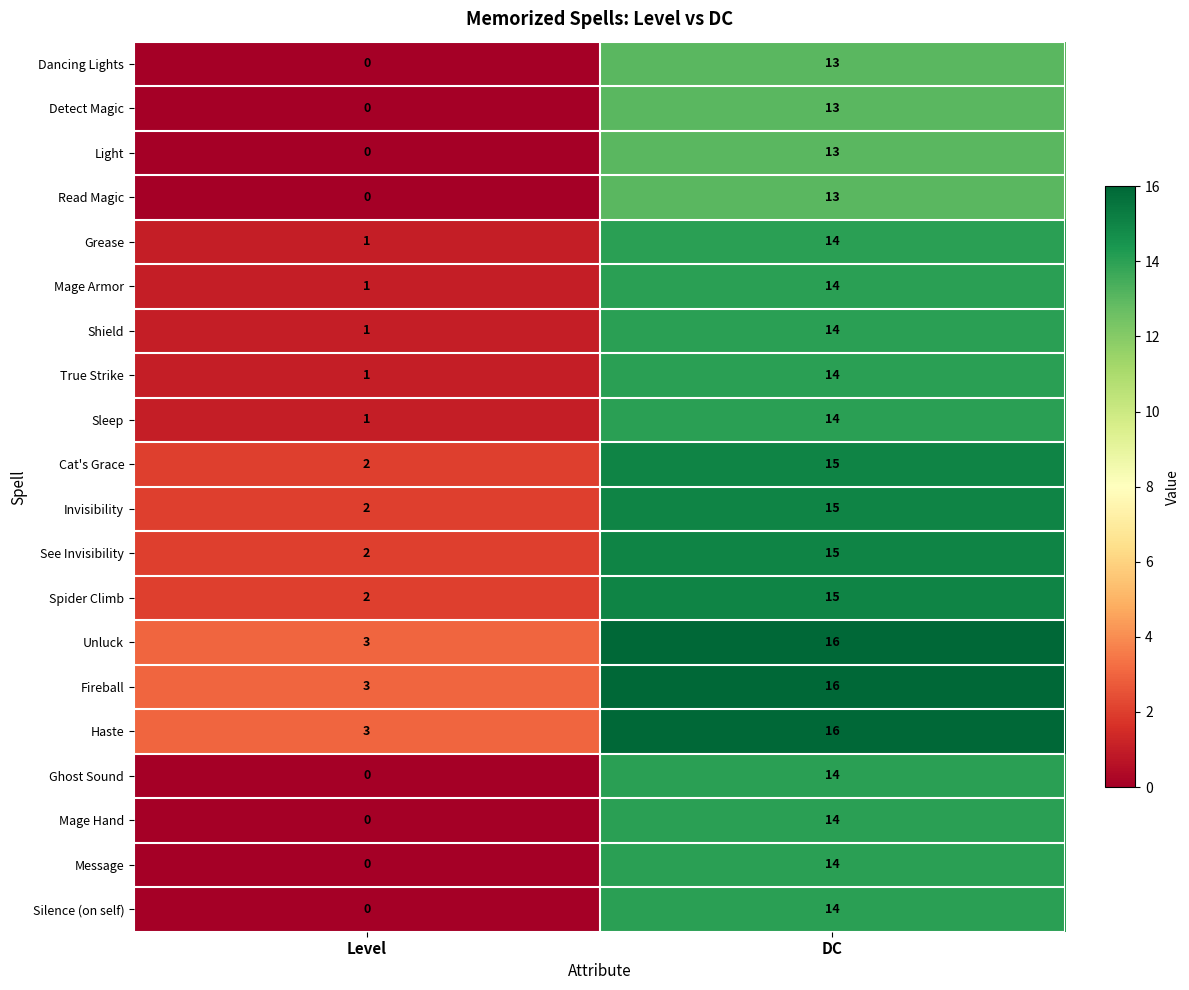

Which category has the lowest value in the Fireball series?

Level